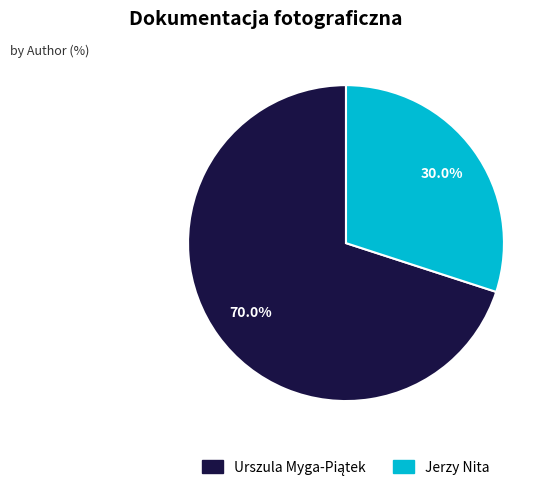

What is the smallest slice in the pie chart?

Jerzy Nita